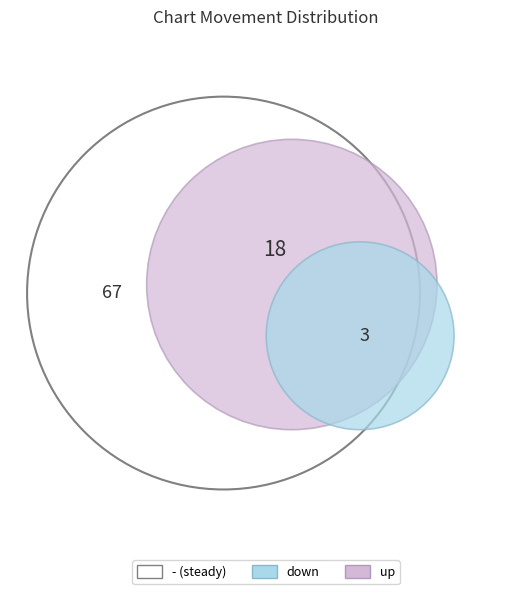

To the nearest percent, what percentage of the pie is up?

20%